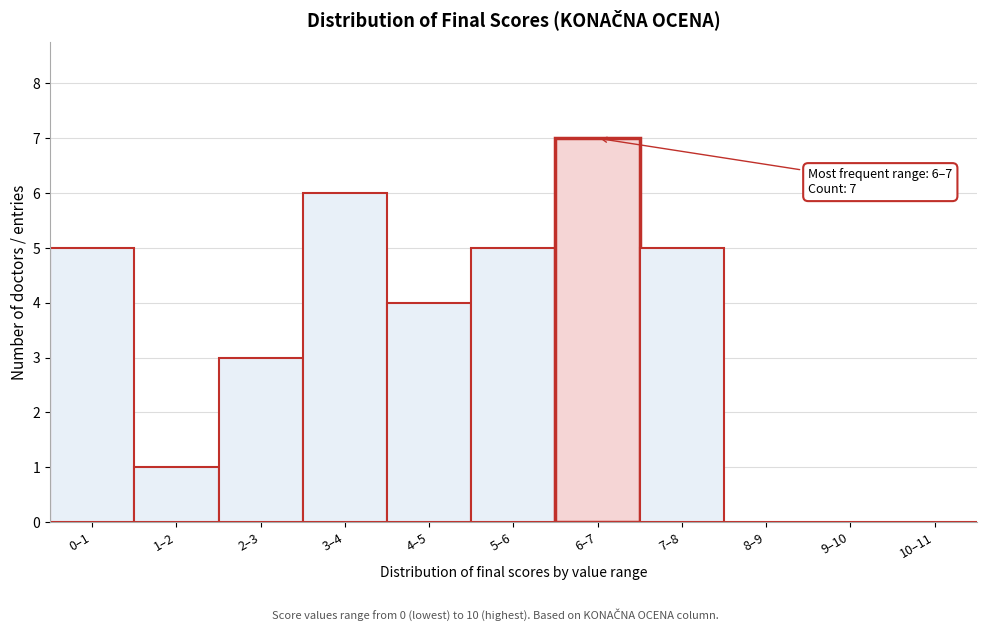

Reading left to right, transcribe all the data shown in this chart.

0–1=5	1–2=1	2–3=3	3–4=6	4–5=4	5–6=5	6–7=7	7–8=5	8–9=0	9–10=0	10–11=0